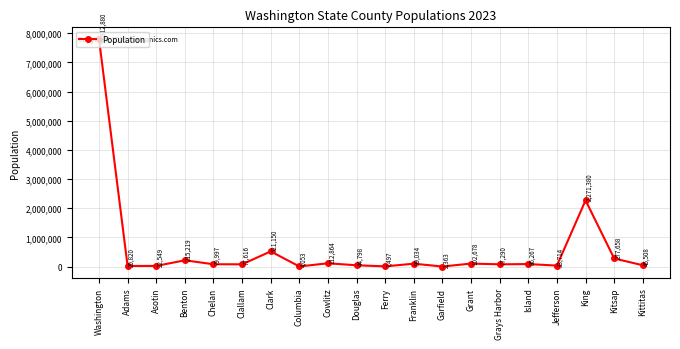

What is the label of the 20th point from the left?

Kittitas